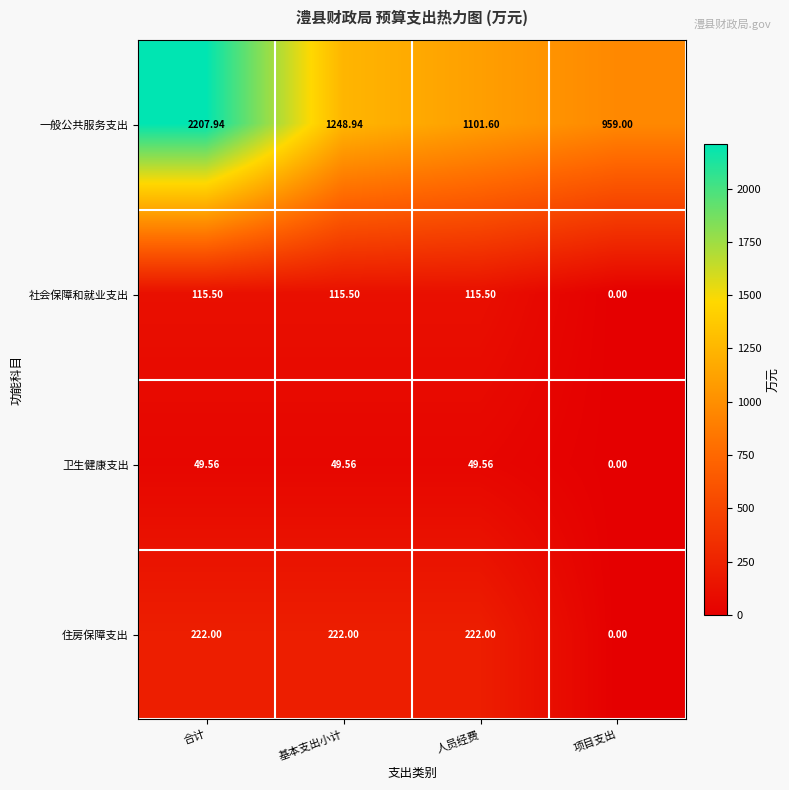

Rank the categories by 一般公共服务支出 value from lowest to highest.

项目支出, 人员经费, 基本支出小计, 合计